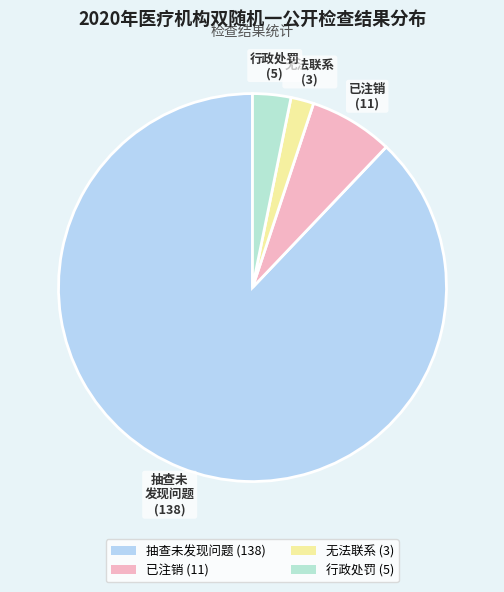

Does 无法联系 account for over 50% of the chart?

No